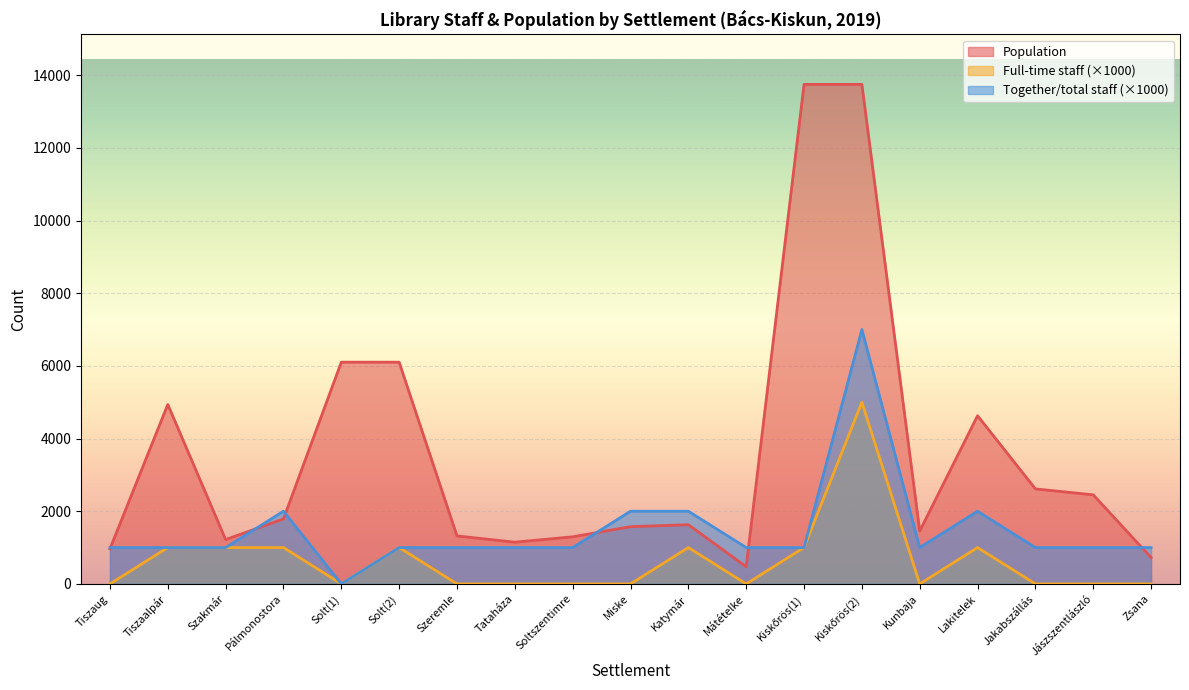

True or false: Full-time staff has a value of 675 at Tiszaalpár.

False